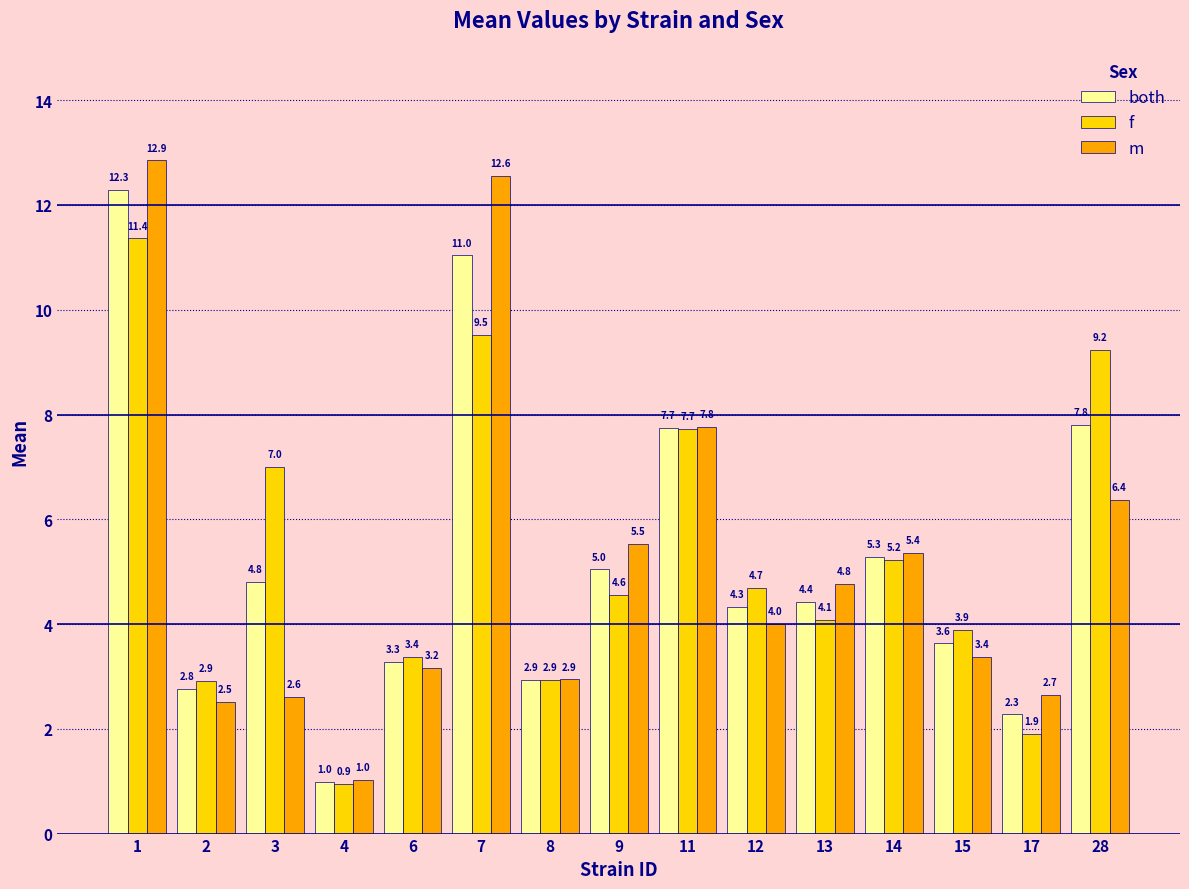

What is the greatest value displayed?

12.9